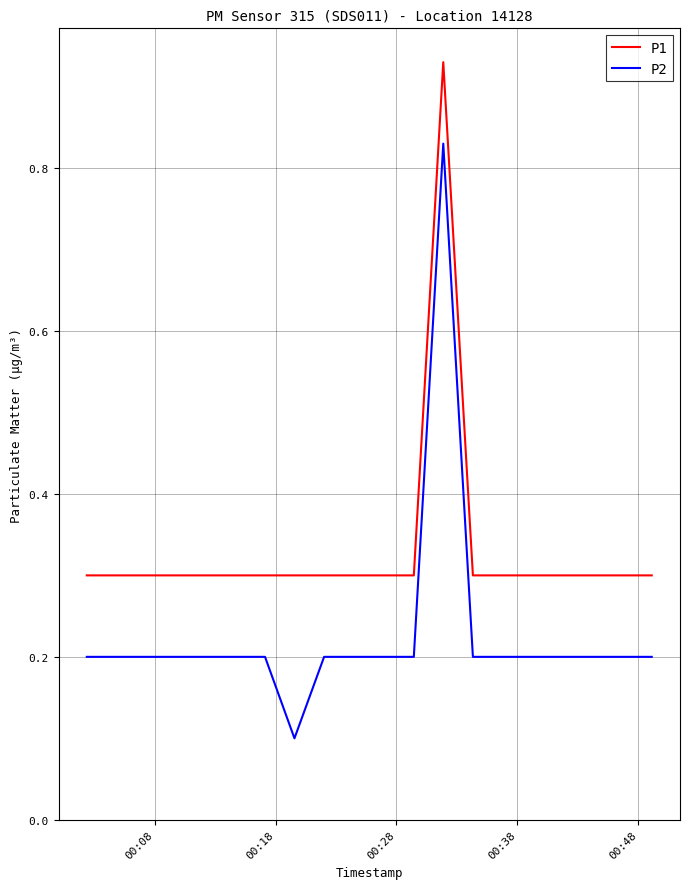

List the series in order of their overall mean, highest first.

P1, P2